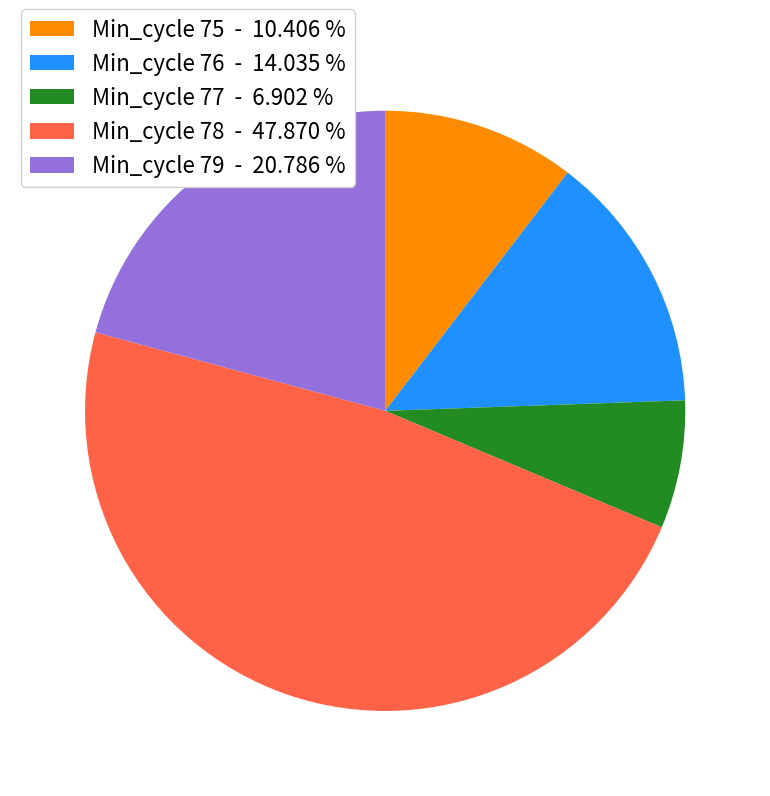

How many segments does this pie chart have?

5